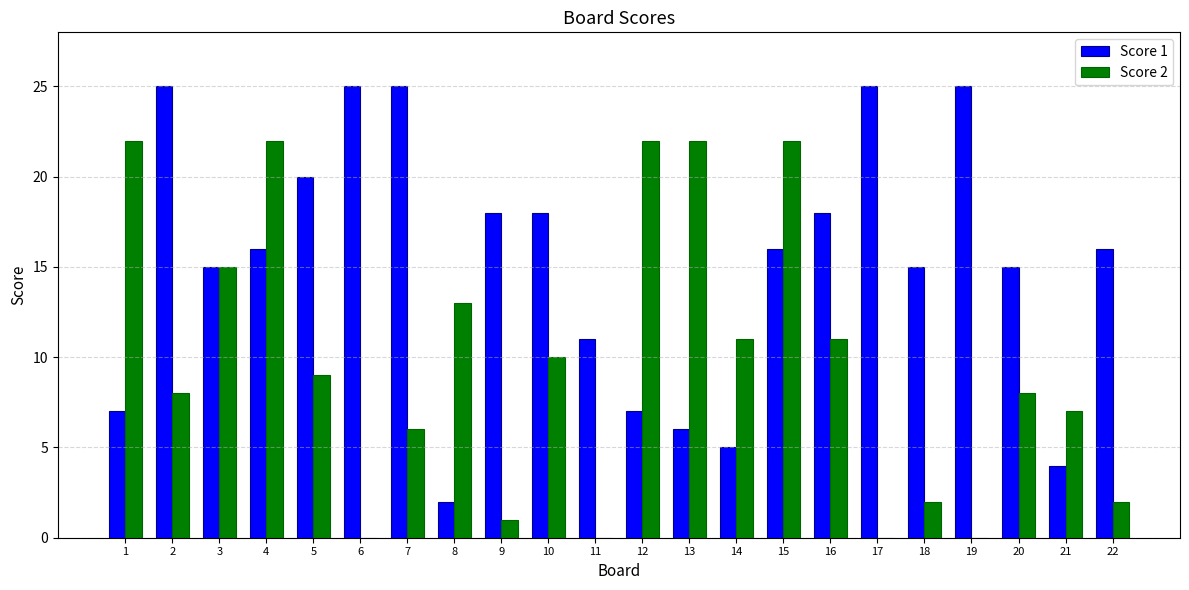

The Score 1 series shows 31 at 10. True or false?

False